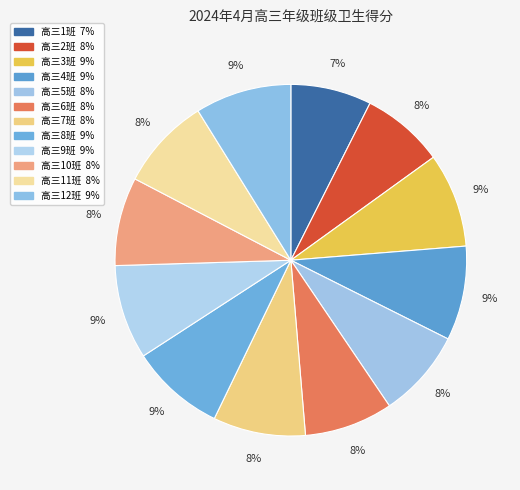

Count the number of slices in the pie.

12